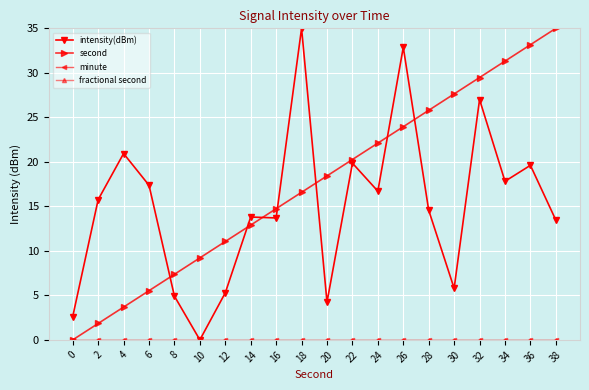

Reading left to right, extract all data points from this chart.

intensity(dBm): 0=2.6	2=15.8	4=20.9	6=17.4	8=4.9	10=0.0	12=5.3	14=13.8	16=13.7	18=35.0	20=4.2	22=19.9	24=16.7	26=32.9	28=14.6	30=5.8	32=27.0	34=17.8	36=19.6	38=13.5
second: 0=0.0	2=1.8	4=3.7	6=5.5	8=7.4	10=9.2	12=11.1	14=12.9	16=14.7	18=16.6	20=18.4	22=20.3	24=22.1	26=23.9	28=25.8	30=27.6	32=29.5	34=31.3	36=33.2	38=35.0
minute: 0=0.0	2=0.0	4=0.0	6=0.0	8=0.0	10=0.0	12=0.0	14=0.0	16=0.0	18=0.0	20=0.0	22=0.0	24=0.0	26=0.0	28=0.0	30=0.0	32=0.0	34=0.0	36=0.0	38=0.0
fractional second: 0=0.0	2=0.0	4=0.0	6=0.0	8=0.0	10=0.0	12=0.0	14=0.0	16=0.0	18=0.0	20=0.0	22=0.0	24=0.0	26=0.0	28=0.0	30=0.0	32=0.0	34=0.0	36=0.0	38=0.0